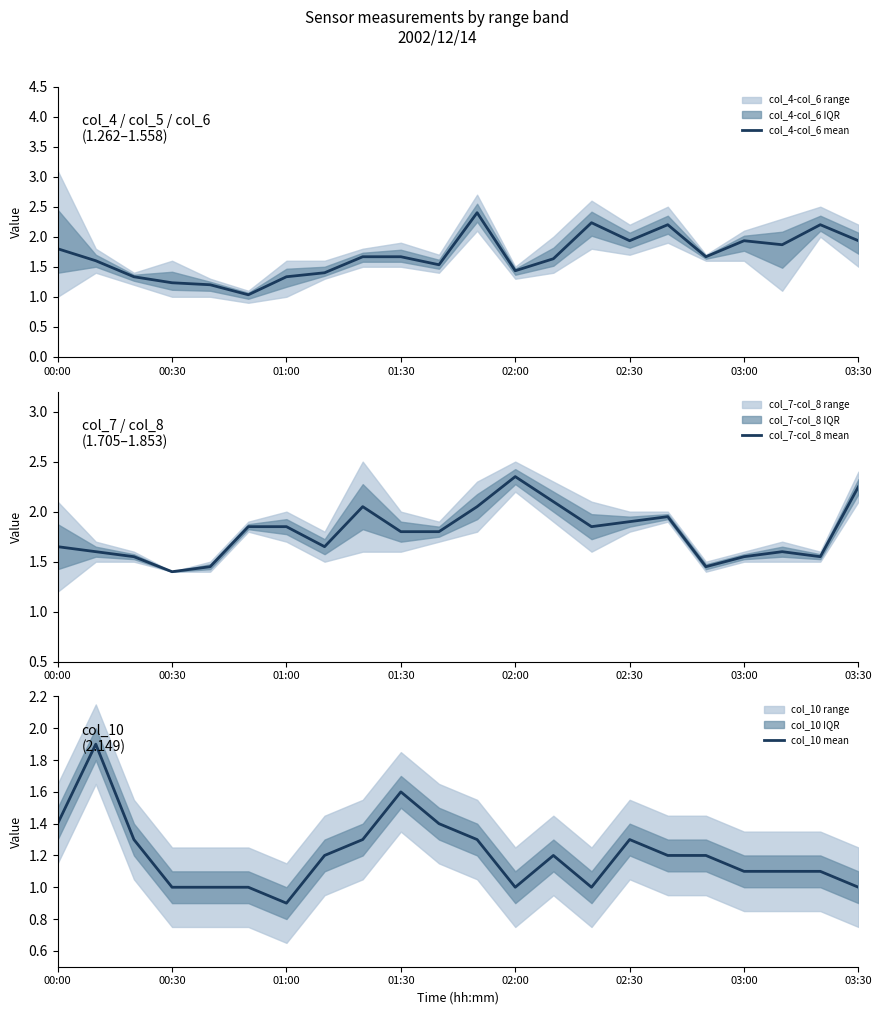

Rank the series by their average value, from lowest to highest.

col_10 mean, col_4-col_6 mean, col_7-col_8 mean